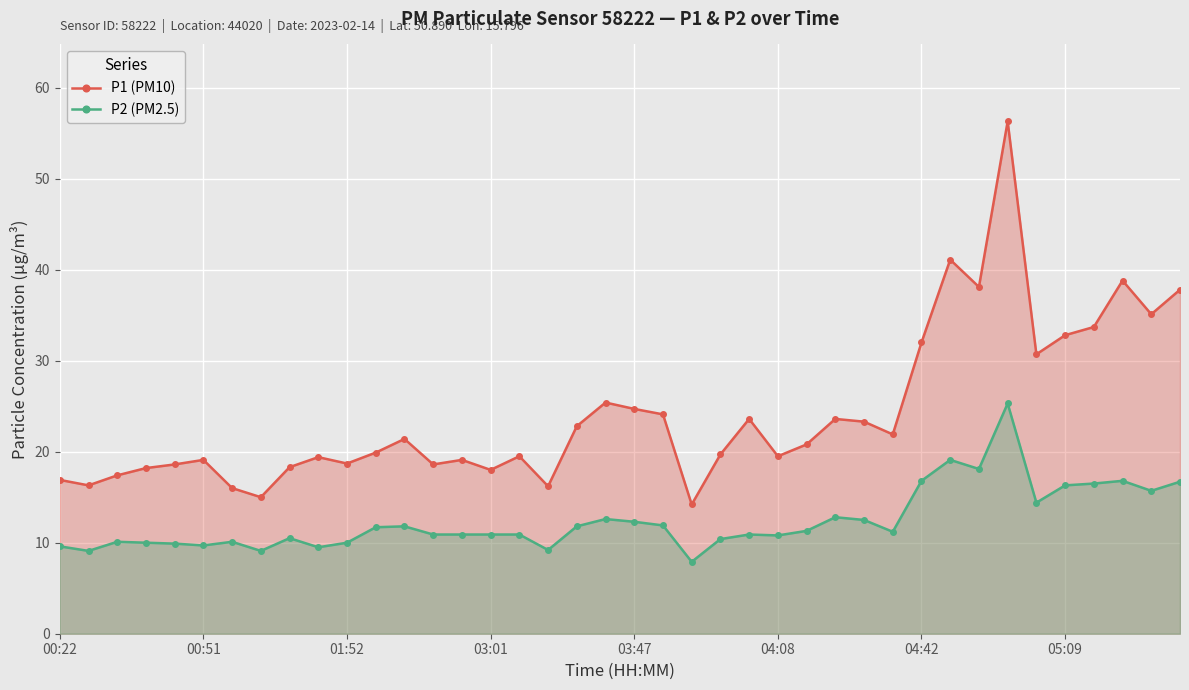

Which series has the widest spread of values?

P1 (PM10)